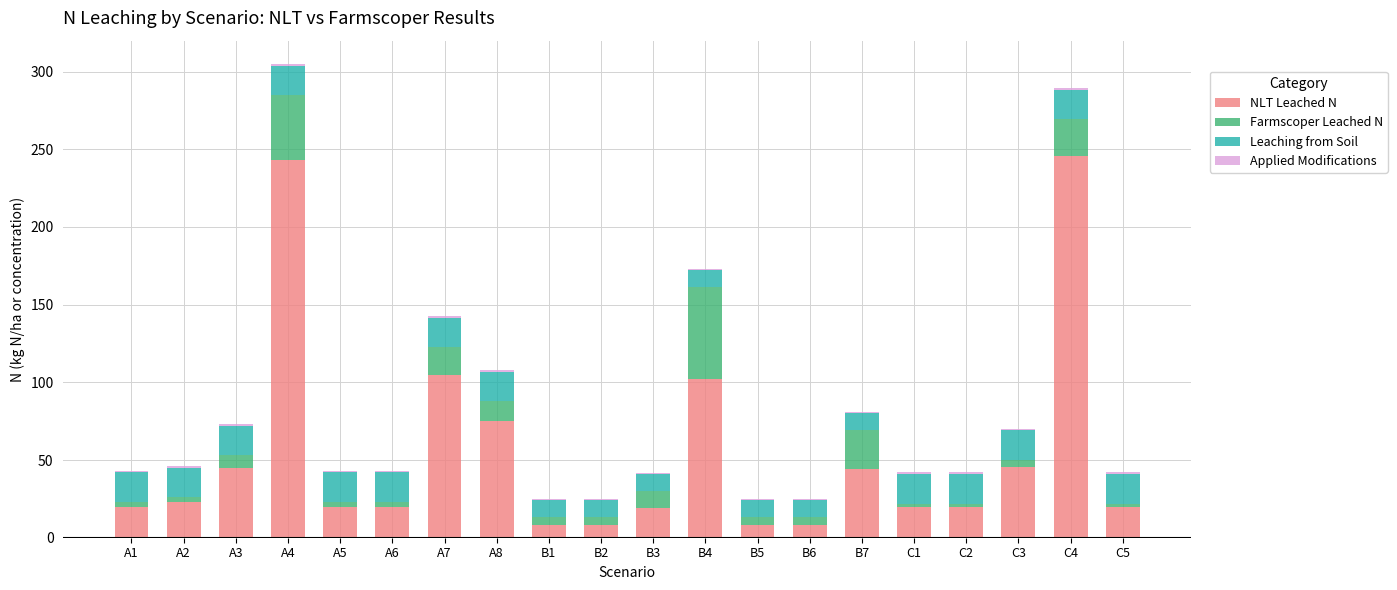

Are the bars horizontal?

No